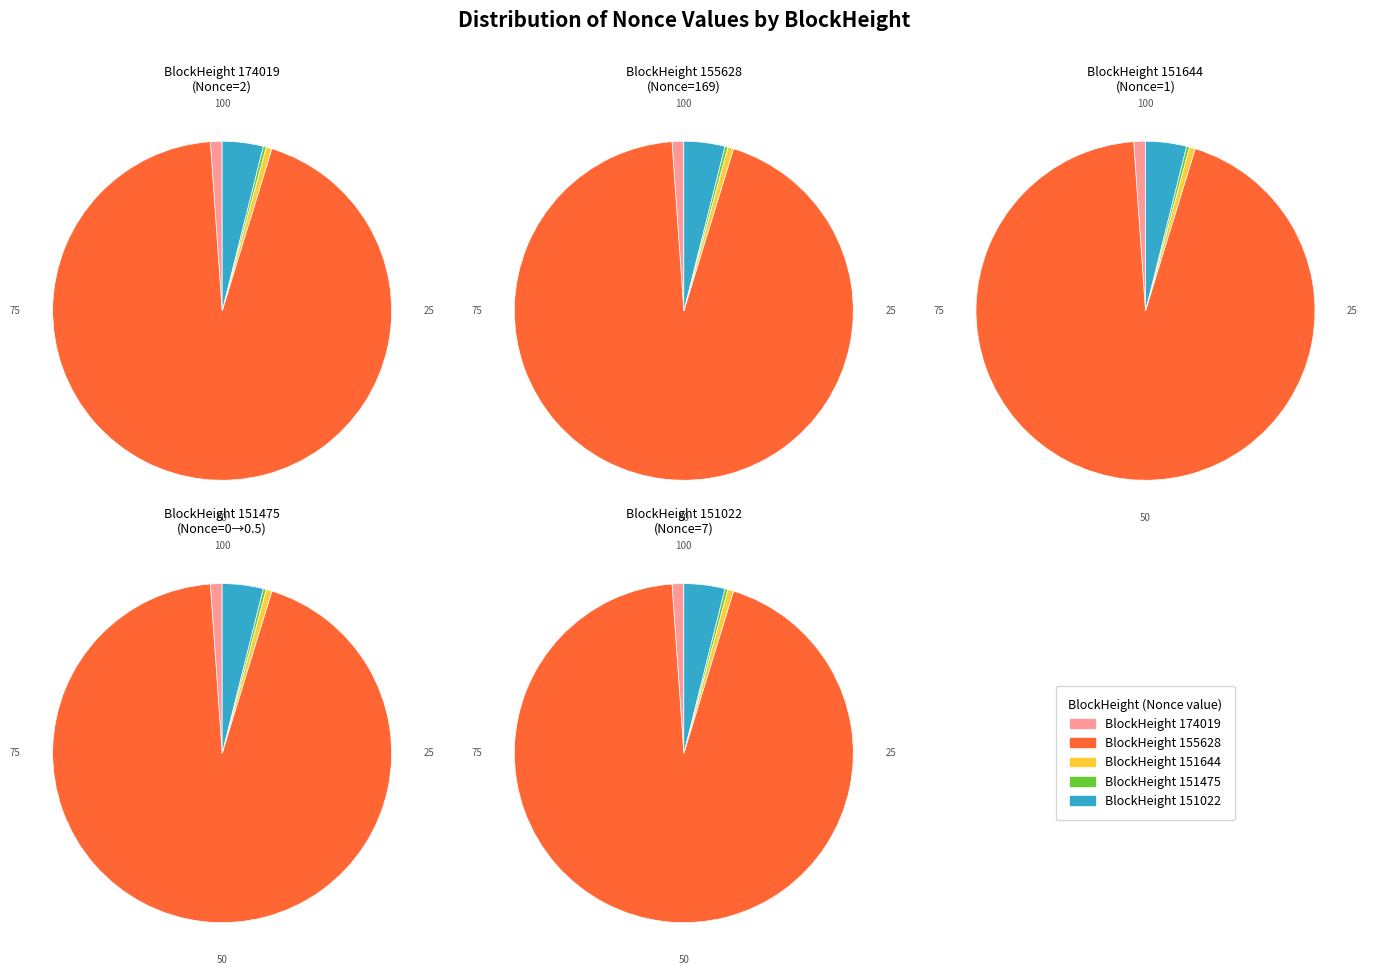

Which slice is the smallest?

151475